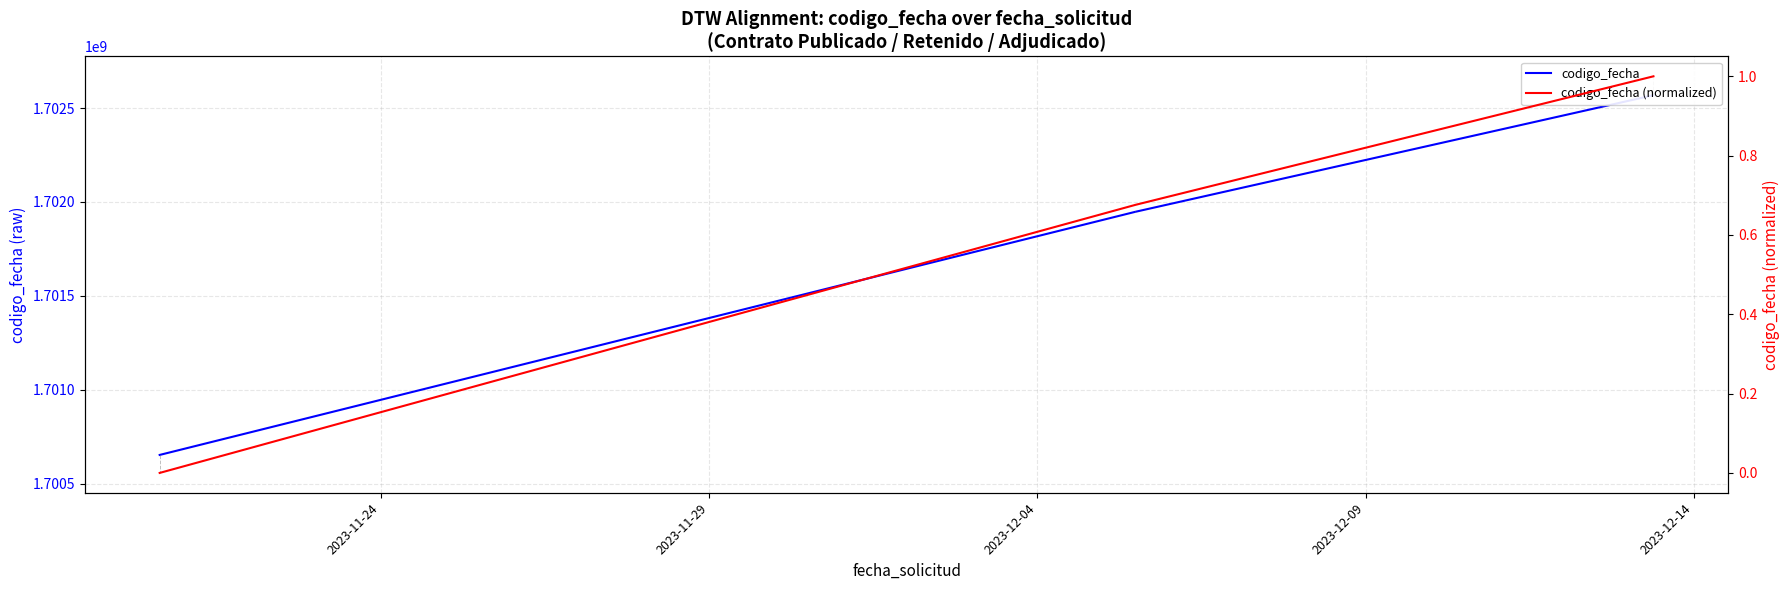

What is the minimum value for codigo_fecha?

1700652241.0